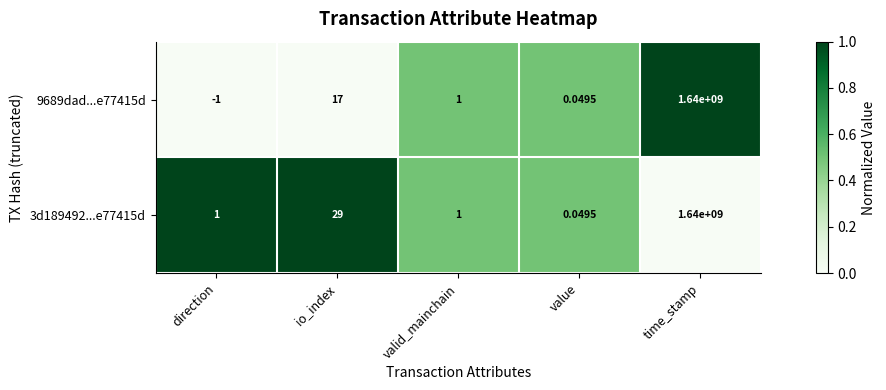

Which series changed the most between direction and valid_mainchain?

9689dad...e77415d